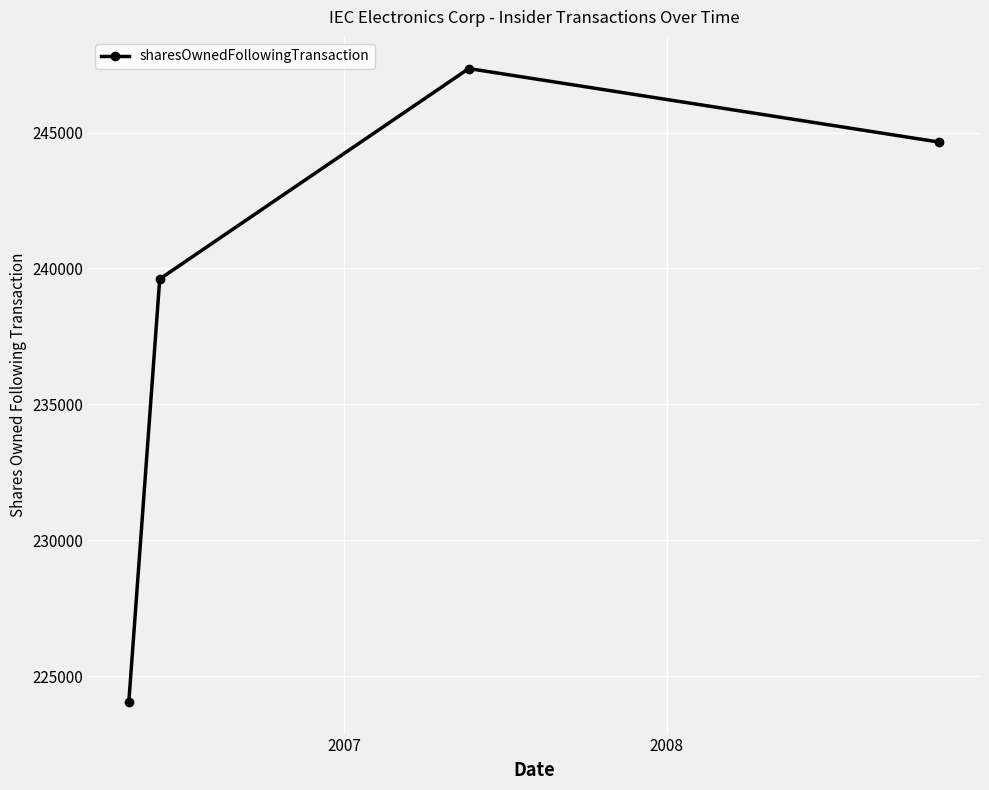

What is the value of the 4th point from the left?

244646